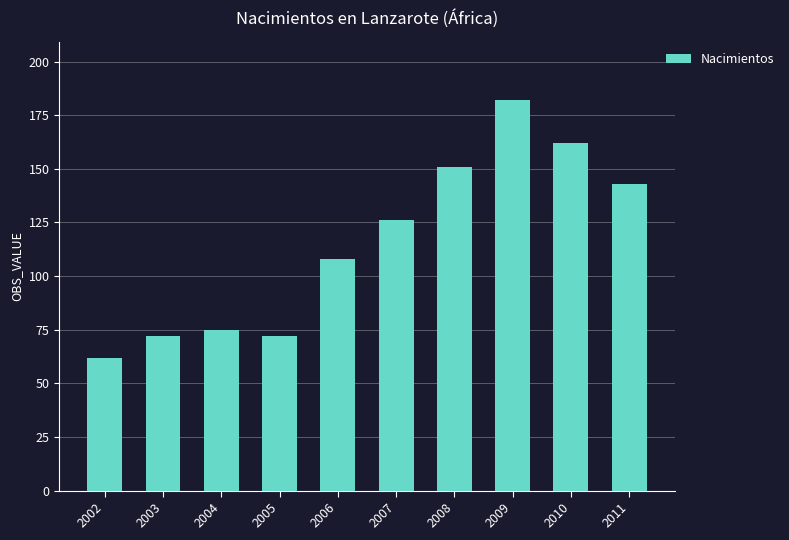

Which label corresponds to the smallest value in the chart?

2002